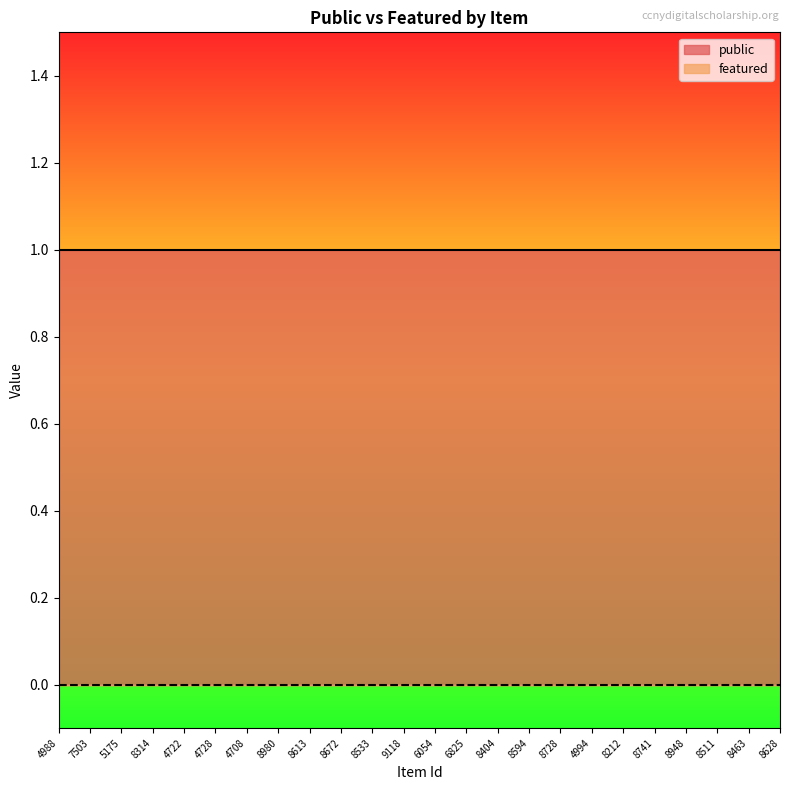

What is the maximum value for public?

1